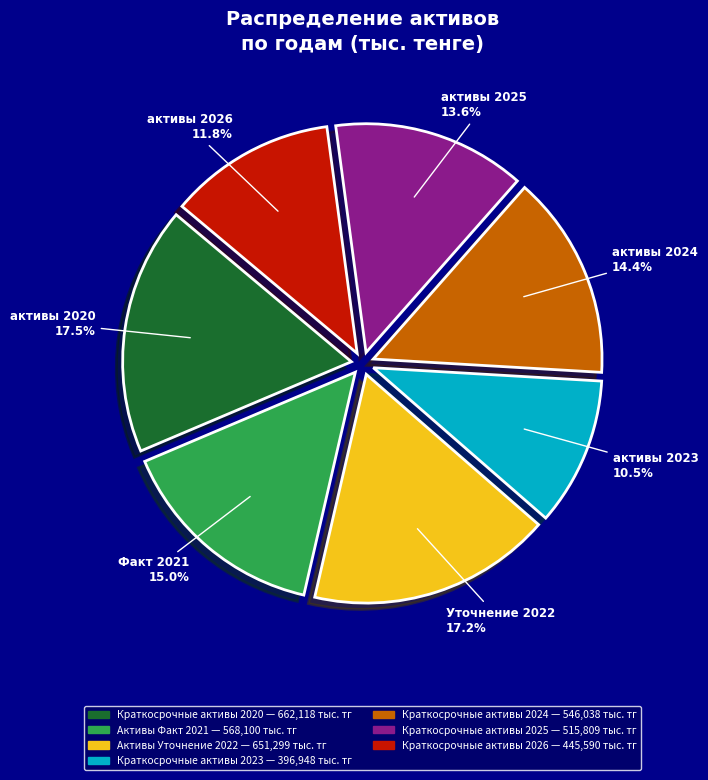

What percentage is NOT represented by Краткосрочные активы 2020?

82.5%